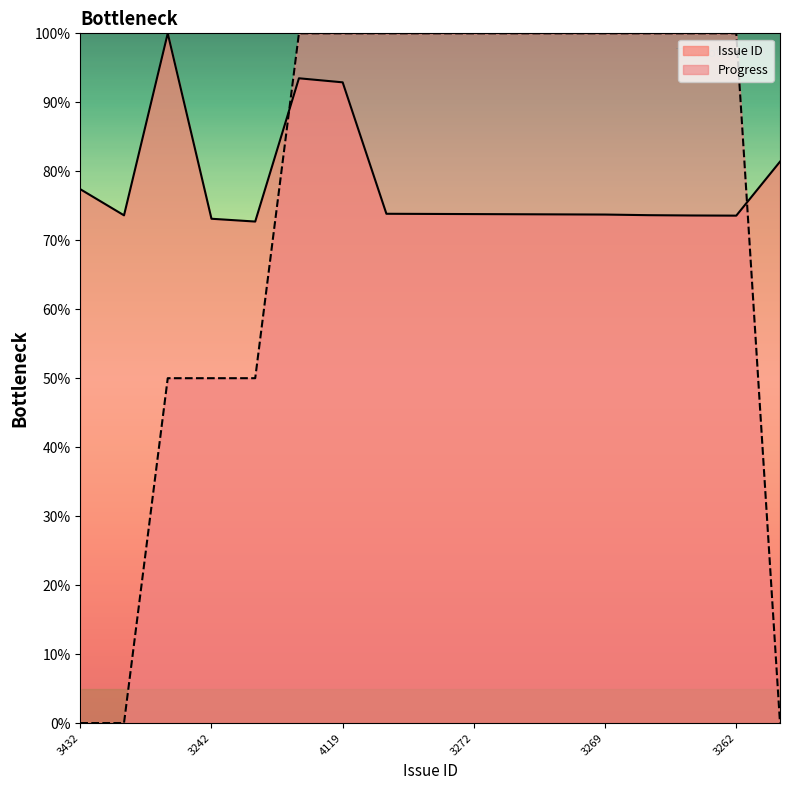

How many data points in Issue ID are less than 73?

1